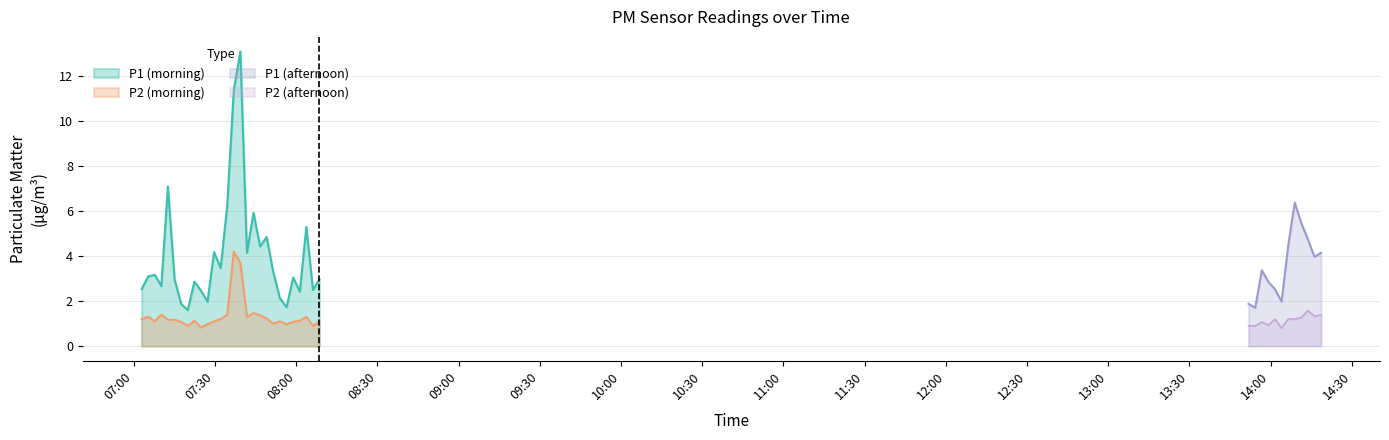

What is the highest value of the P2 (morning) series?

4.2